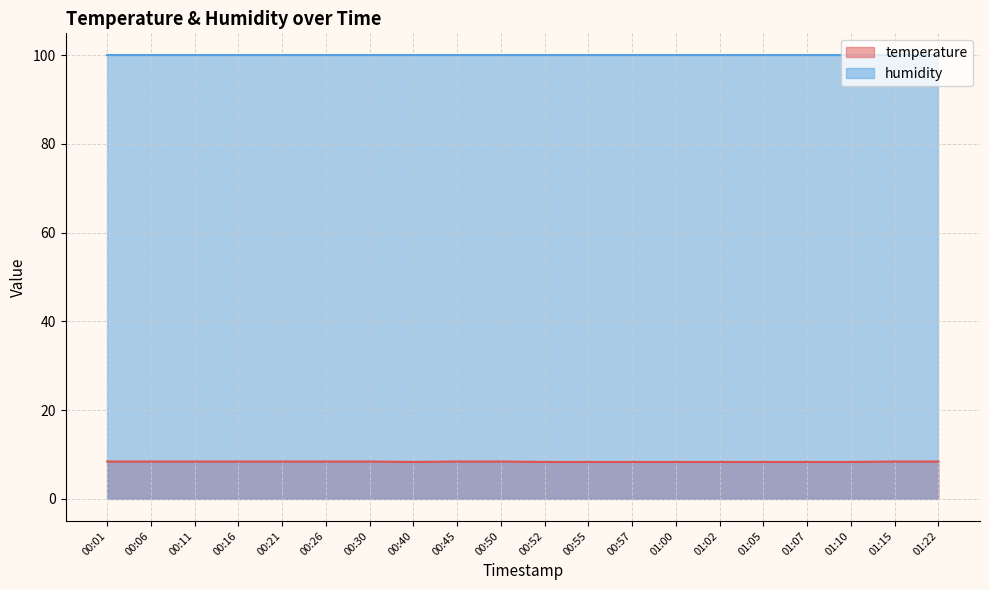

How many values are between 8 and 9?

20